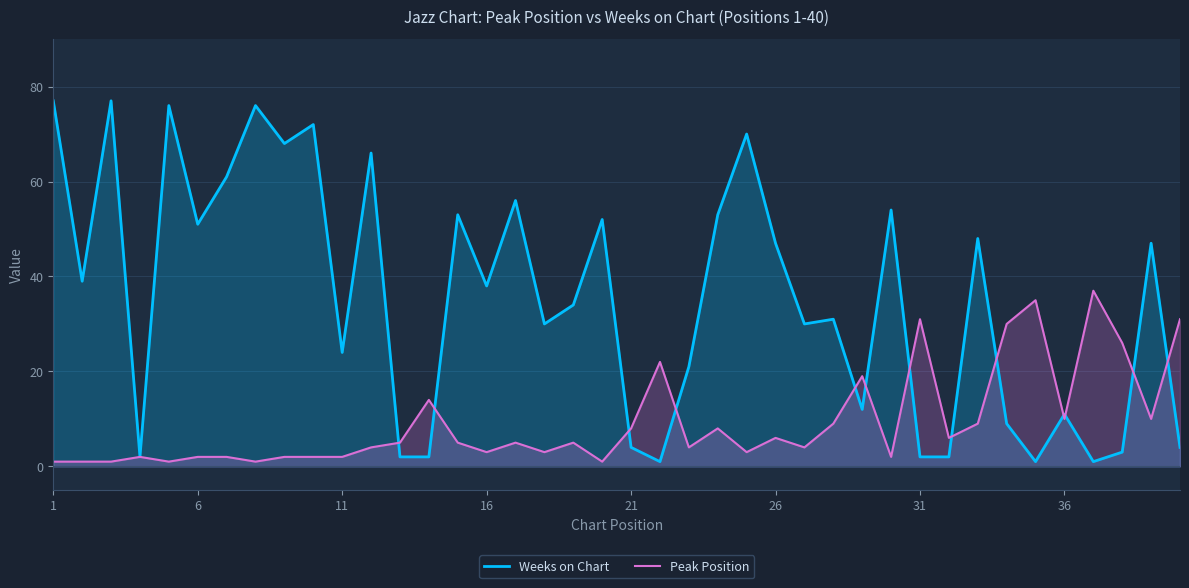

Does the chart display data point markers on the line(s)?

No